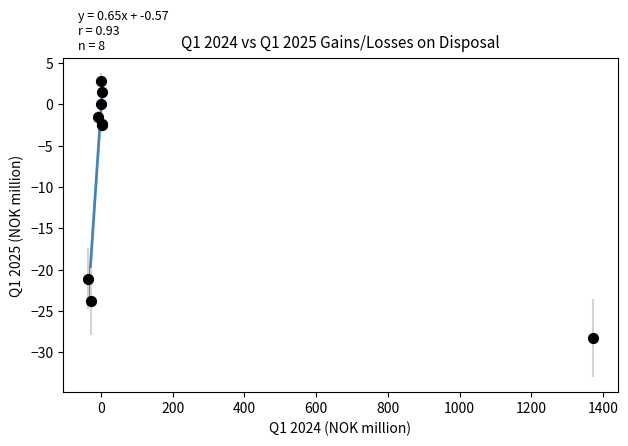

What Y value in the scatter plot is closest to -12?

-21.1